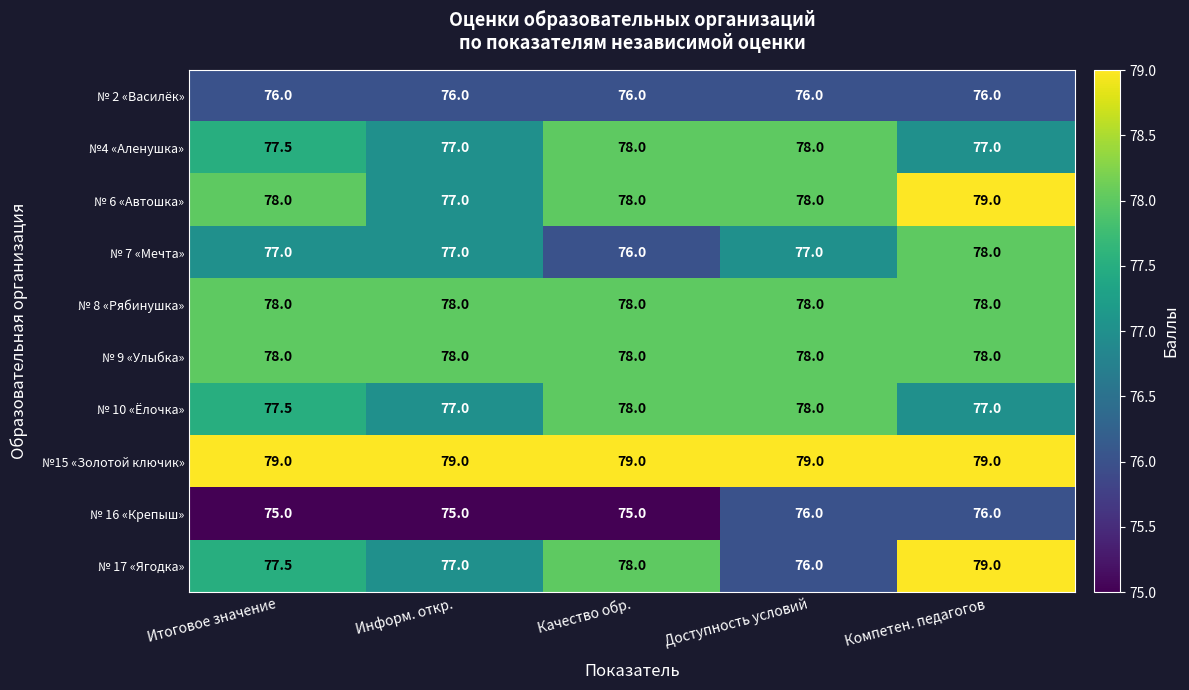

The № 16 «Крепыш» series shows 104.6 at Доступность условий. True or false?

False